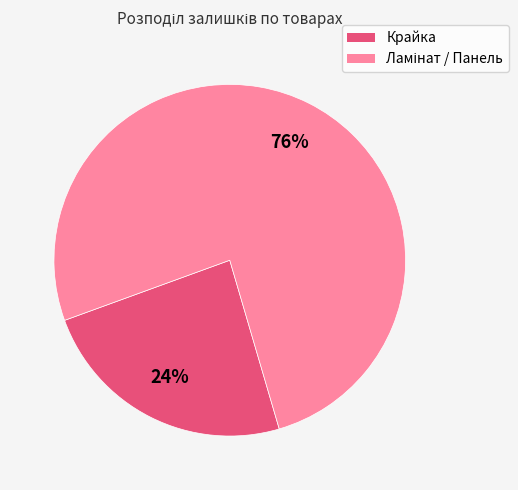

To the nearest percent, what is the average slice percentage?

50%